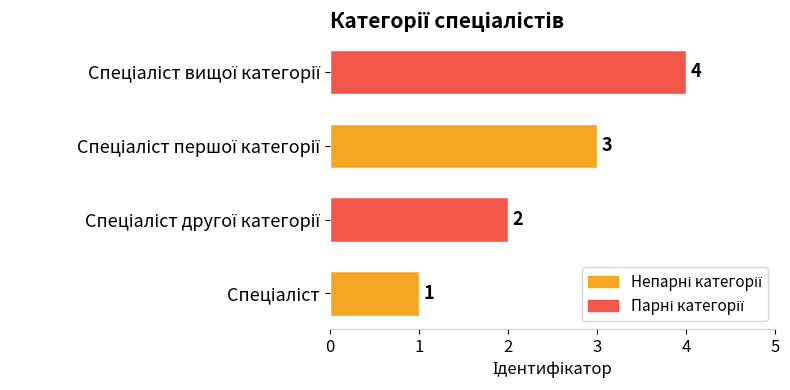

Does the chart contain stacked bars?

No